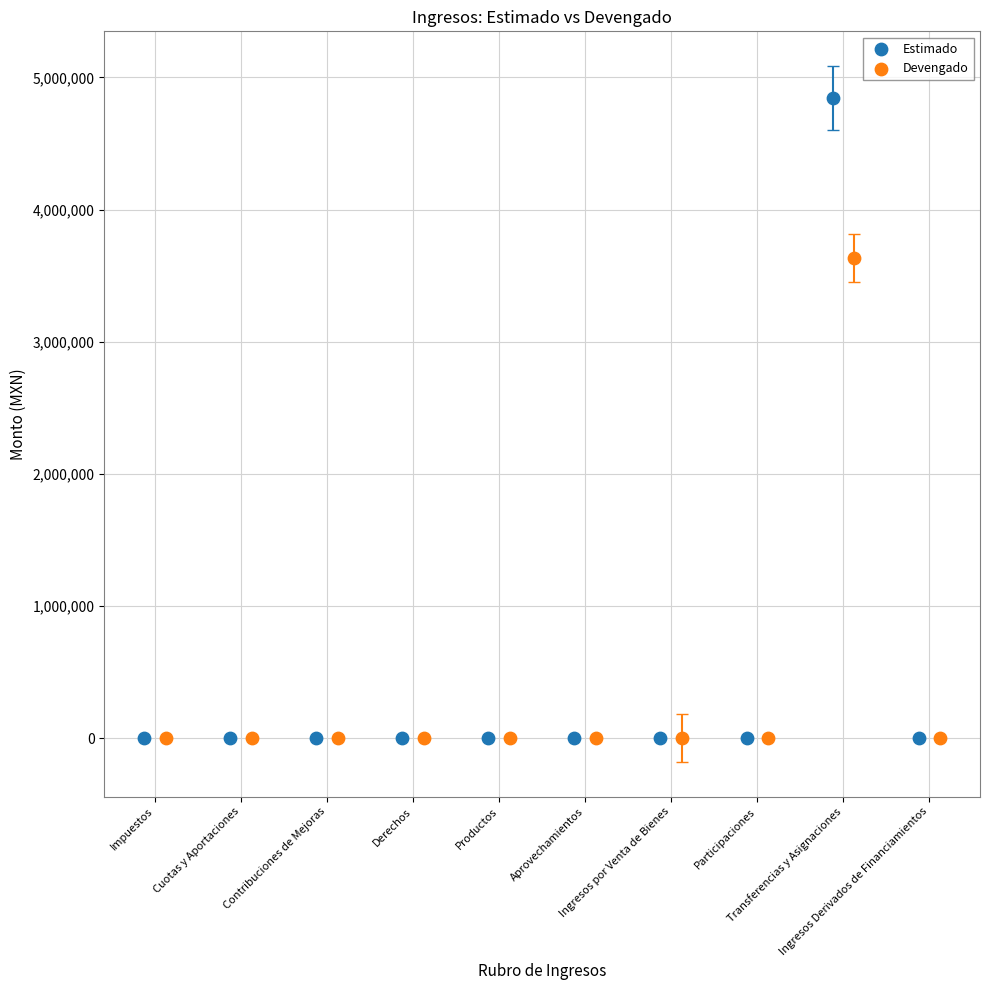

Which series has the widest spread of Y values?

Estimado